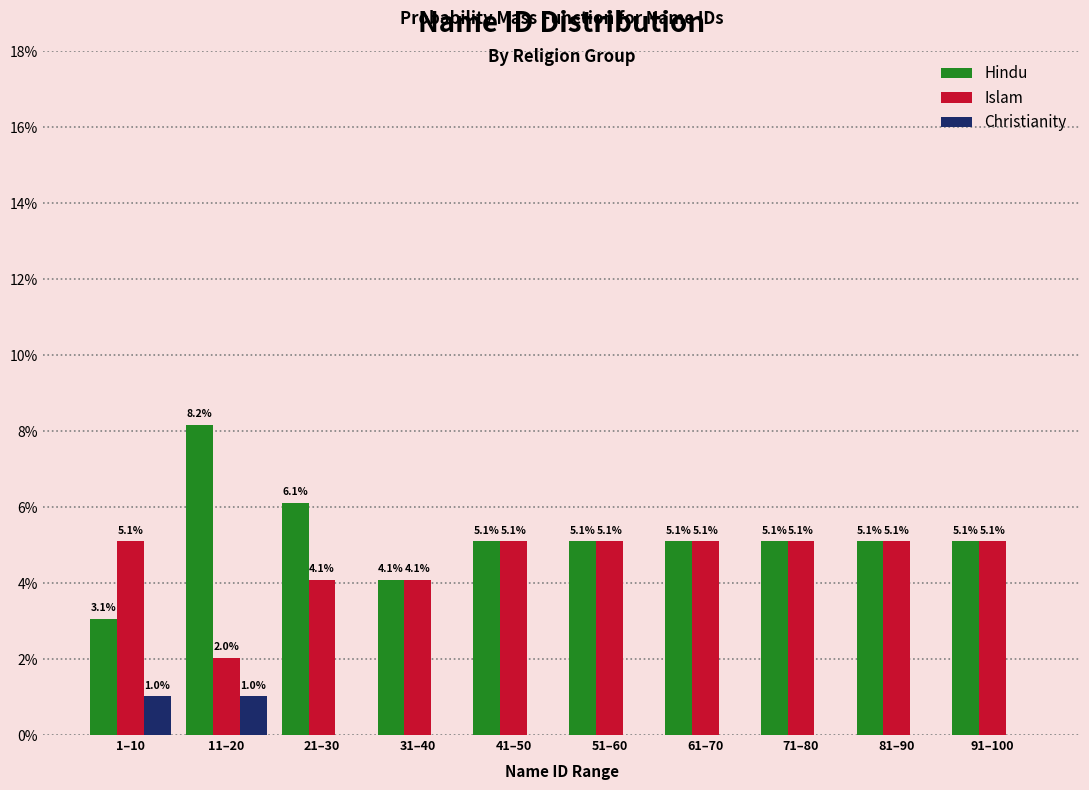

Reading left to right, what are all the values shown in this chart?

Hindu: 1–10=3.1	11–20=8.2	21–30=6.1	31–40=4.1	41–50=5.1	51–60=5.1	61–70=5.1	71–80=5.1	81–90=5.1	91–100=5.1
Islam: 1–10=5.1	11–20=2.0	21–30=4.1	31–40=4.1	41–50=5.1	51–60=5.1	61–70=5.1	71–80=5.1	81–90=5.1	91–100=5.1
Christianity: 1–10=1.0	11–20=1.0	21–30=0.0	31–40=0.0	41–50=0.0	51–60=0.0	61–70=0.0	71–80=0.0	81–90=0.0	91–100=0.0